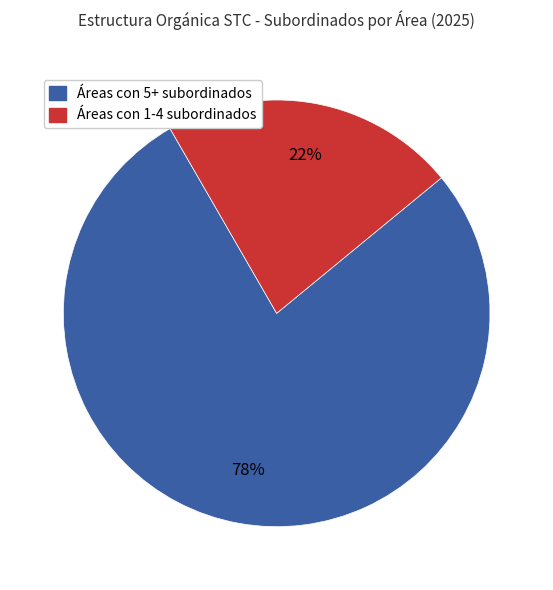

How many segments does this pie chart have?

2